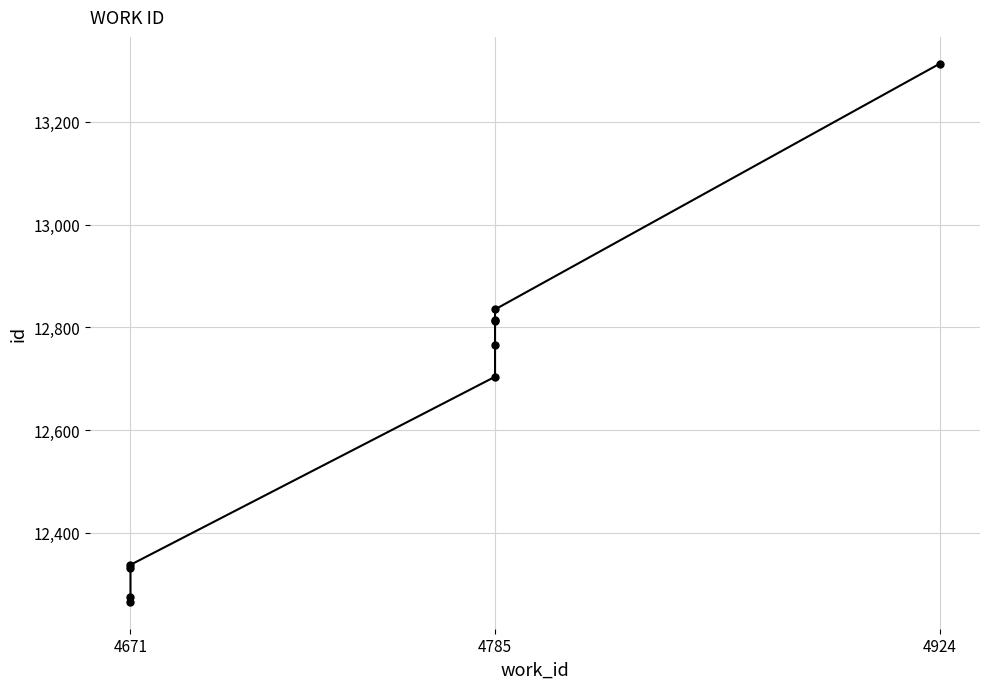

Between 4785 and 4924, which is larger?

4924